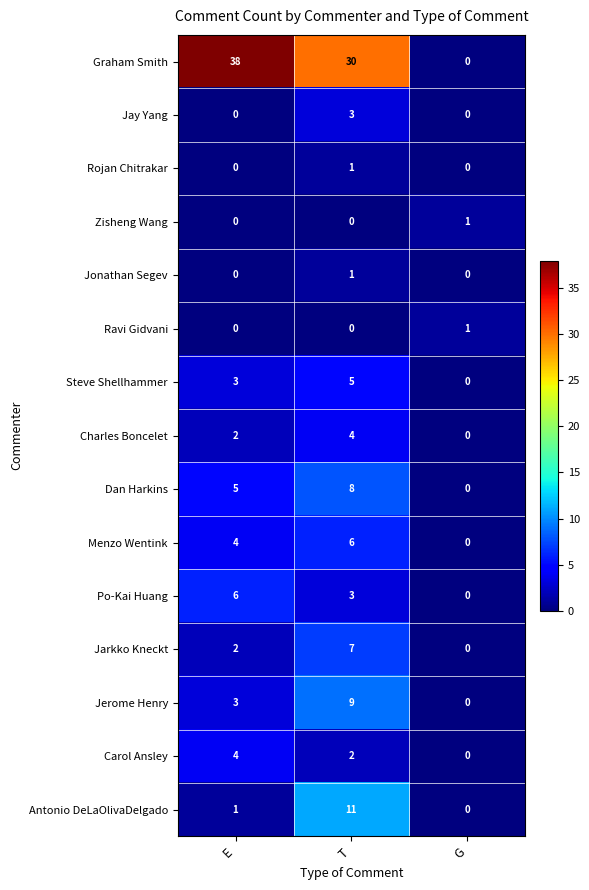

What is the difference between the maximum and minimum values in the Graham Smith series?

38